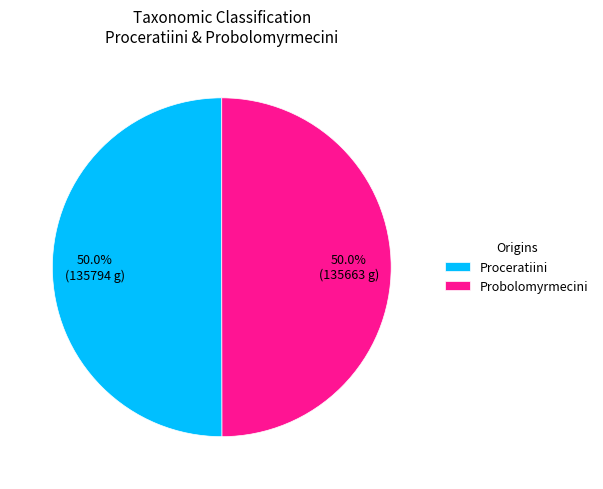

How much of the chart is everything except Proceratiini?

50.0%